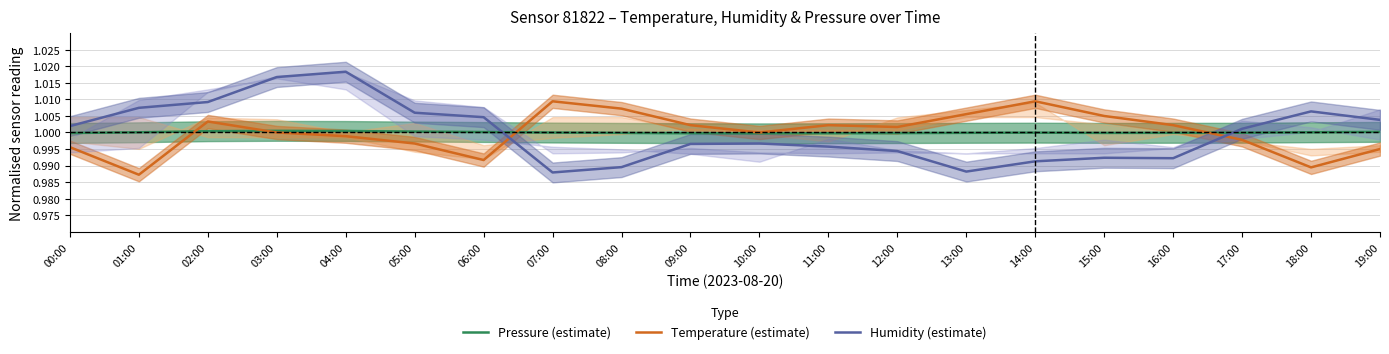

What position from the right is 18:00?

2